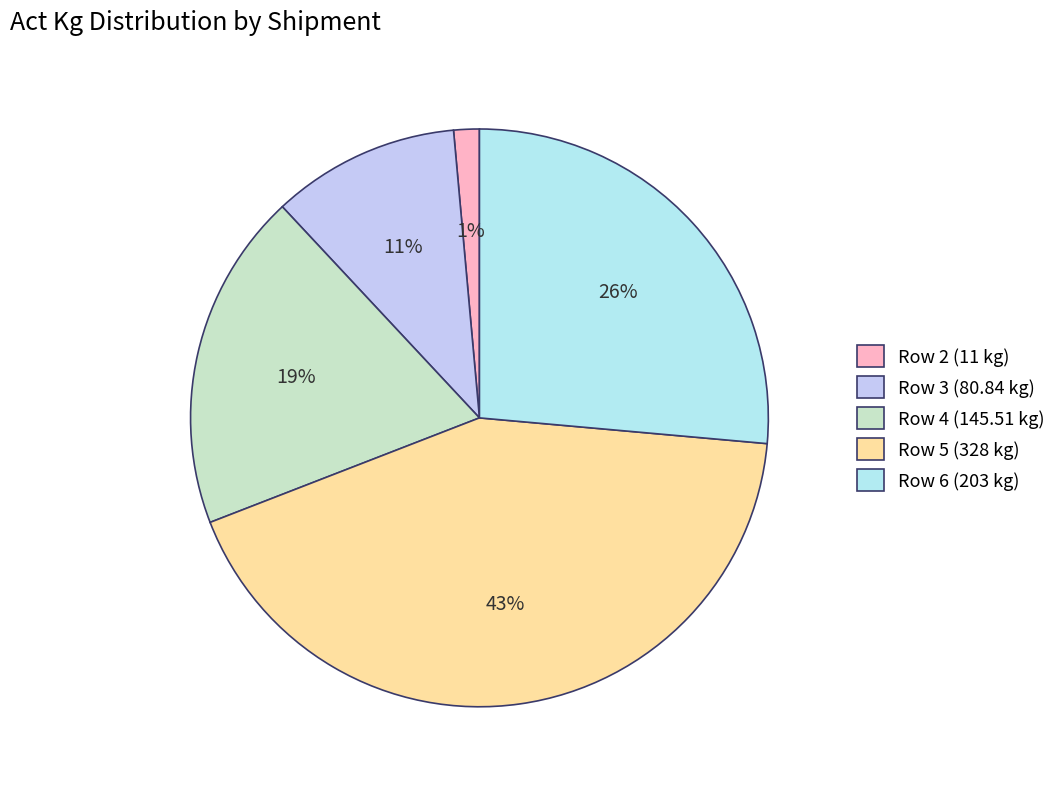

Between Row 6 (203 kg) and Row 4 (145.51 kg), which is larger?

Row 6 (203 kg)